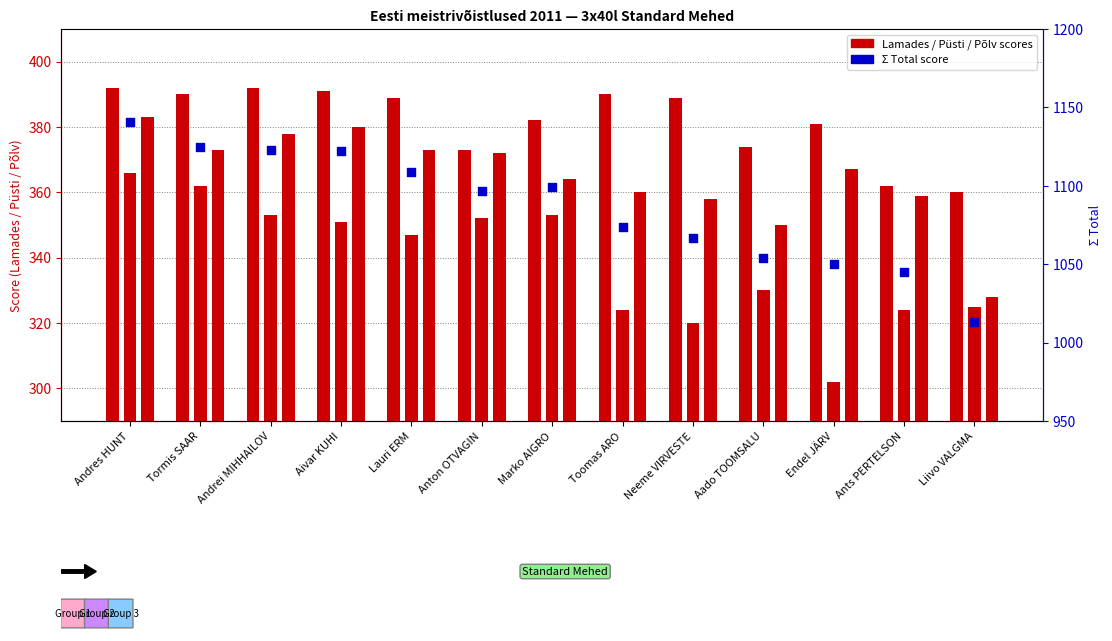

Which series has the largest Y range (max minus min)?

Ʃ Total